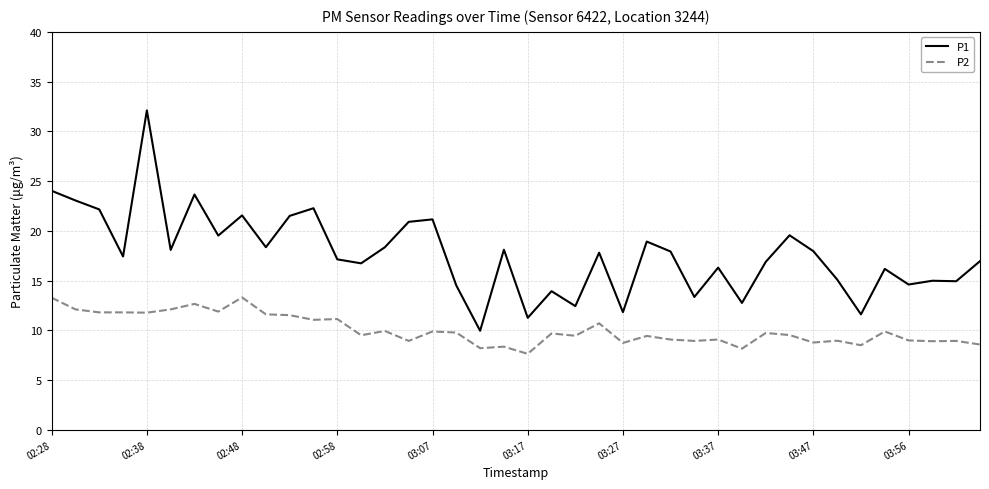

True or false: P1 and P2 intersect in this chart.

False